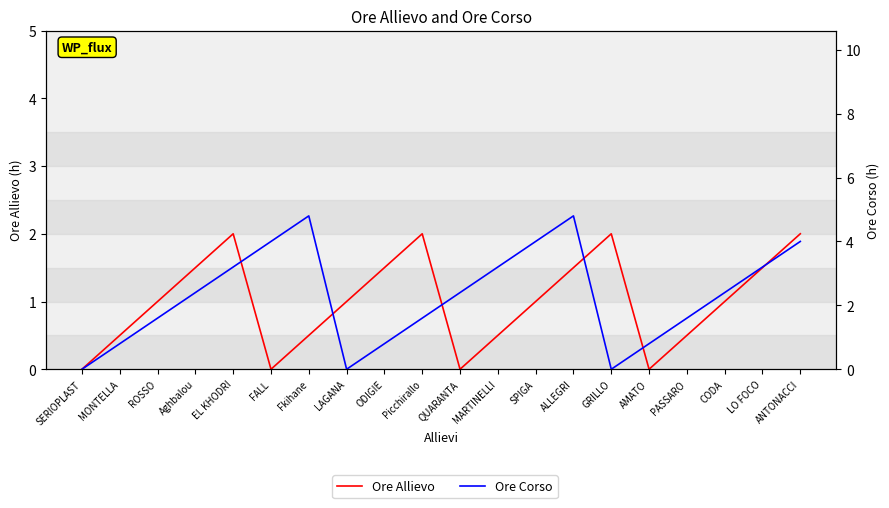

The Ore Allievo series shows -0.7 at QUARANTA. True or false?

False